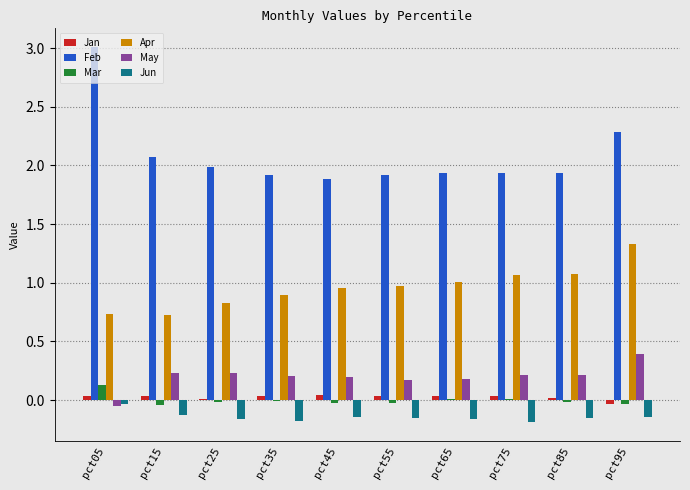

Which series has the largest total across all categories?

Feb